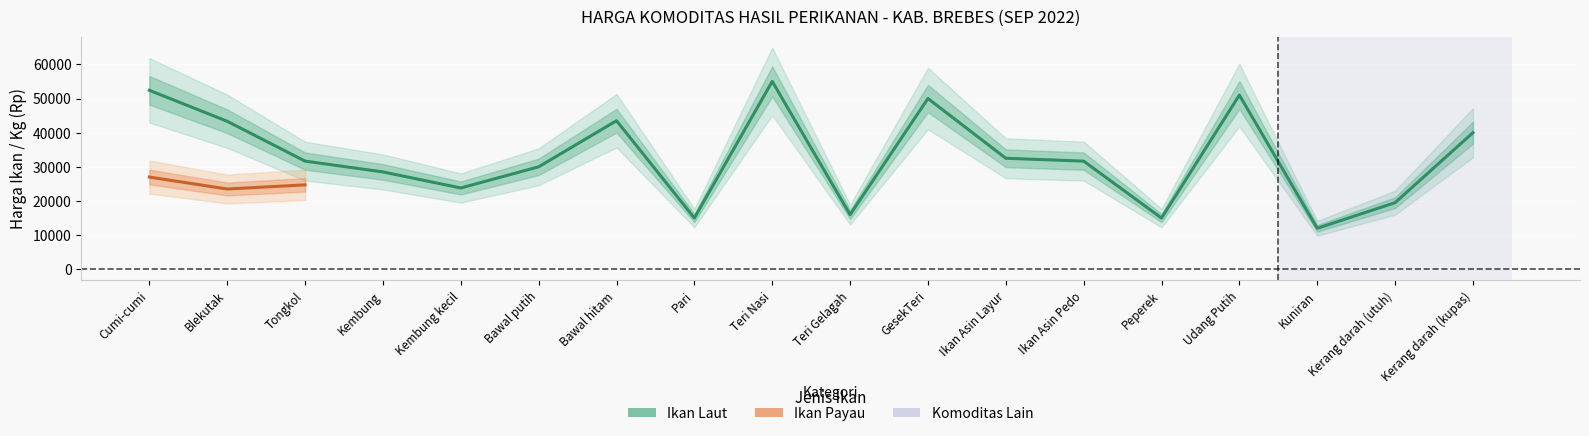

True or false: the data has more than 2 interior local peaks.

True